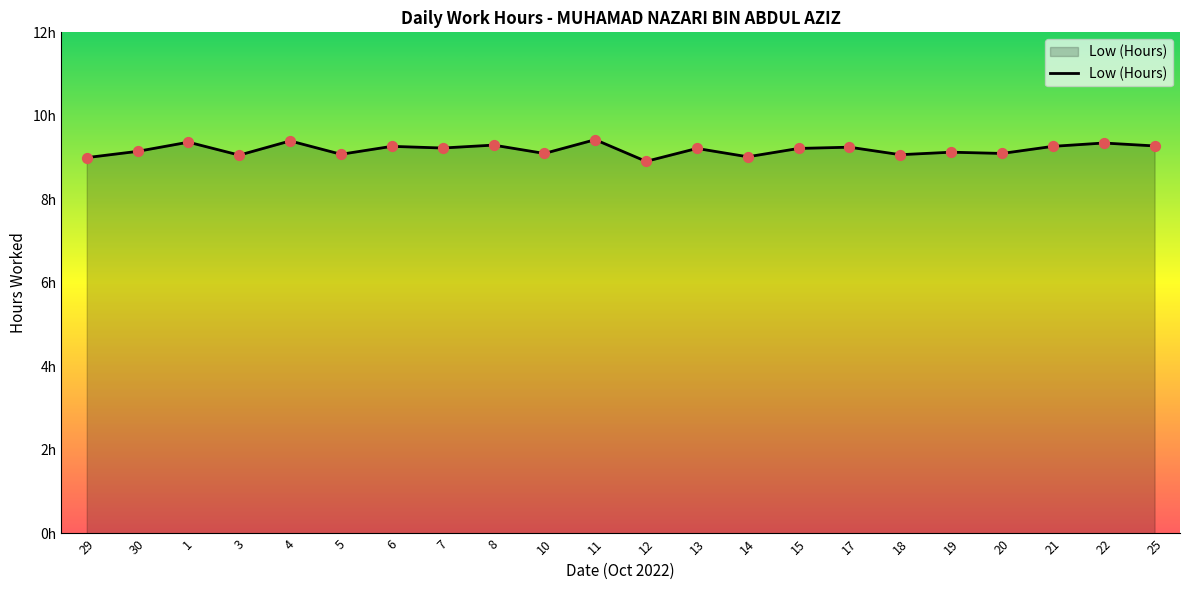

What is the ratio of the value at 18 to the value at 30?

1.0